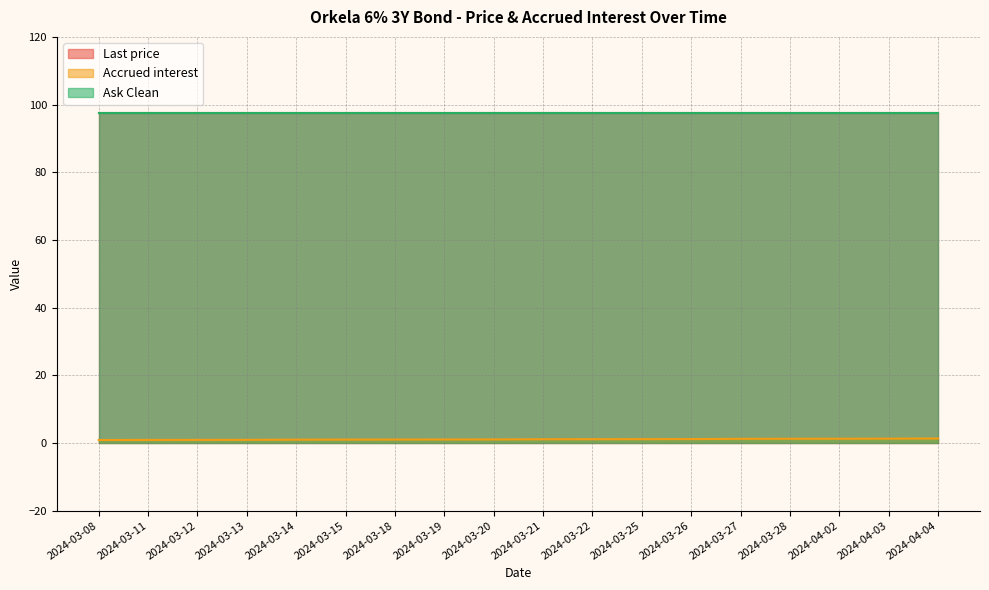

Which category has the lowest value in the Last price series?

2024-03-08